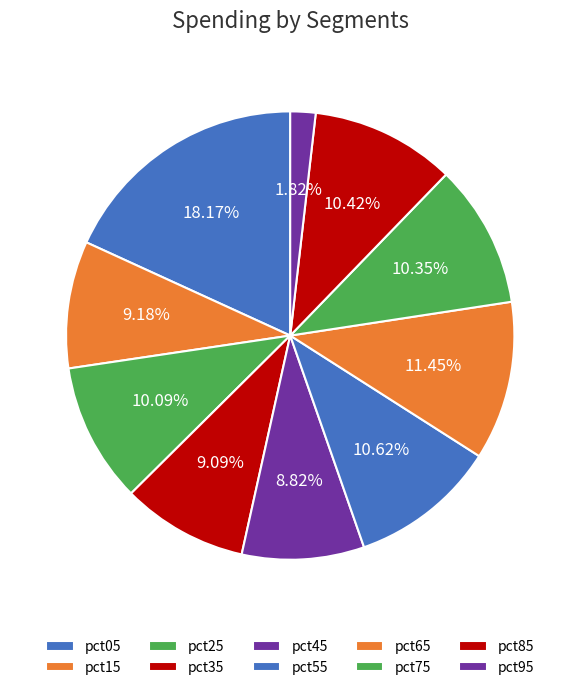

How many slices are in this pie chart?

10